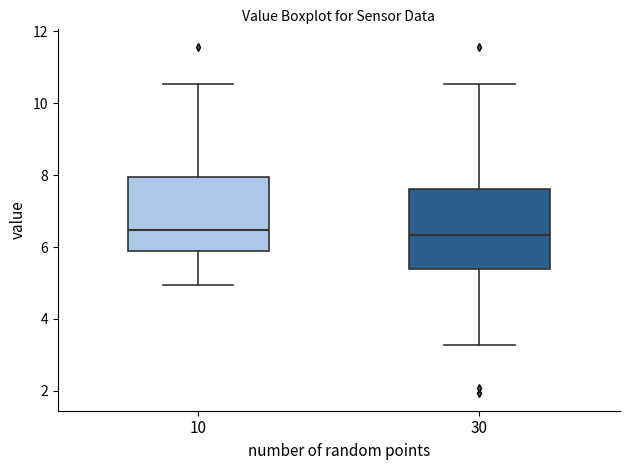

Reading left to right, transcribe this box plot: for each box, give where its median line is, the range the box spans, and where its two whiskers end, as read against the y-axis. The values are not printed on the chart, so give them approximately, as read against the axis.

10: median 6.4, box 5.8 to 8.0, whiskers 5.0 to 10.6
30: median 6.4, box 5.4 to 7.6, whiskers 3.2 to 10.6